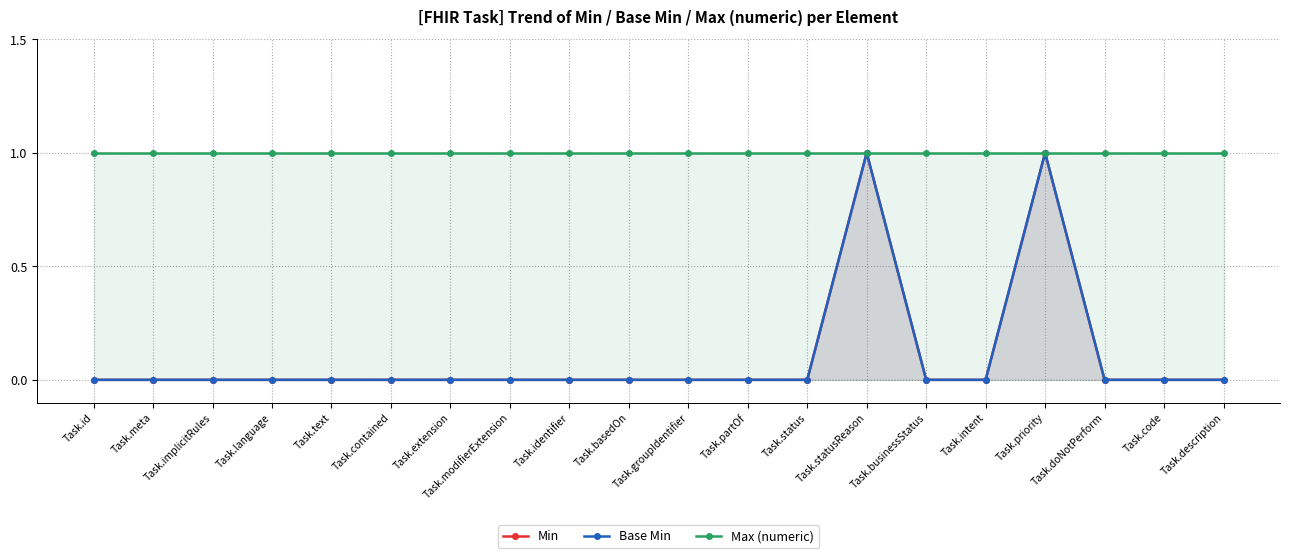

List the labels in order of Min value, largest first.

Task.statusReason, Task.priority, Task.id, Task.meta, Task.implicitRules, Task.language, Task.text, Task.contained, Task.extension, Task.modifierExtension, Task.identifier, Task.basedOn, Task.groupIdentifier, Task.partOf, Task.status, Task.businessStatus, Task.intent, Task.doNotPerform, Task.code, Task.description